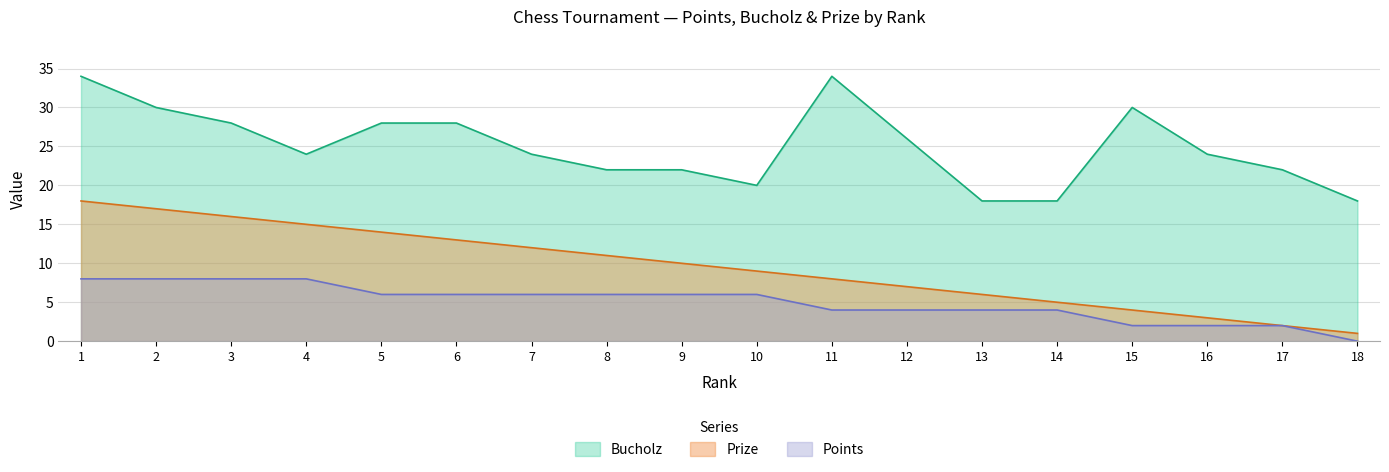

True or false: Bucholz has a value of 6 at 17.

False